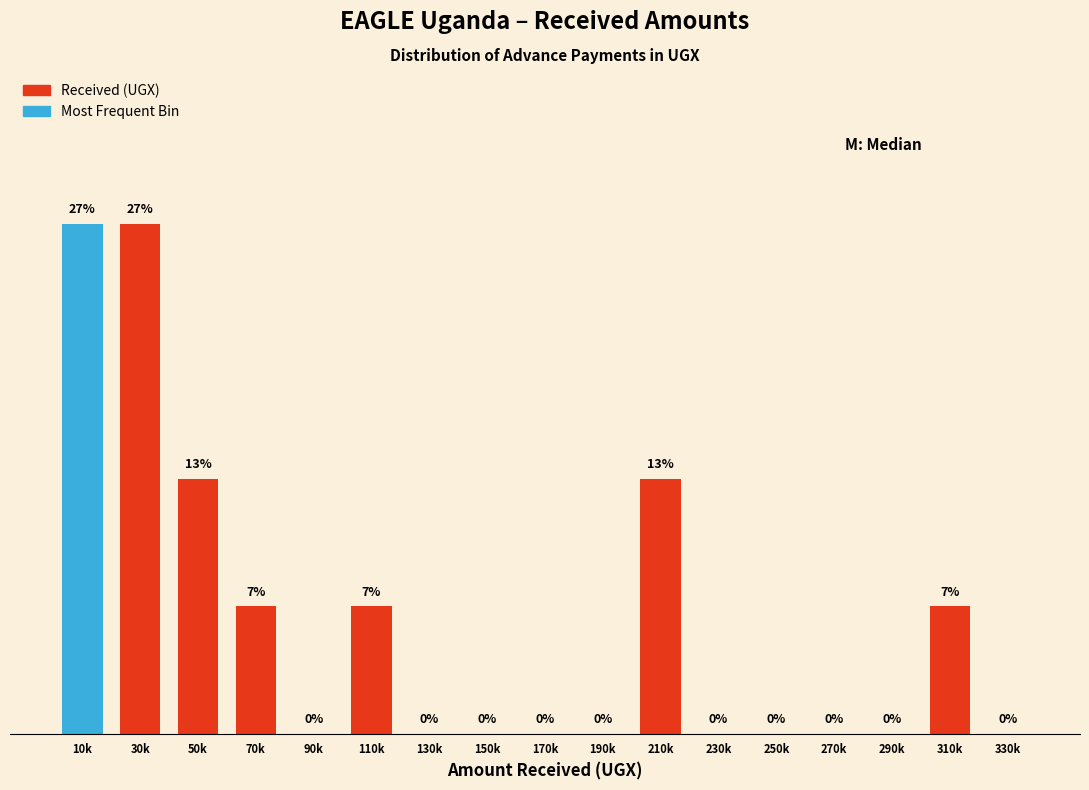

Which has a higher value, 30k or 250k?

30k